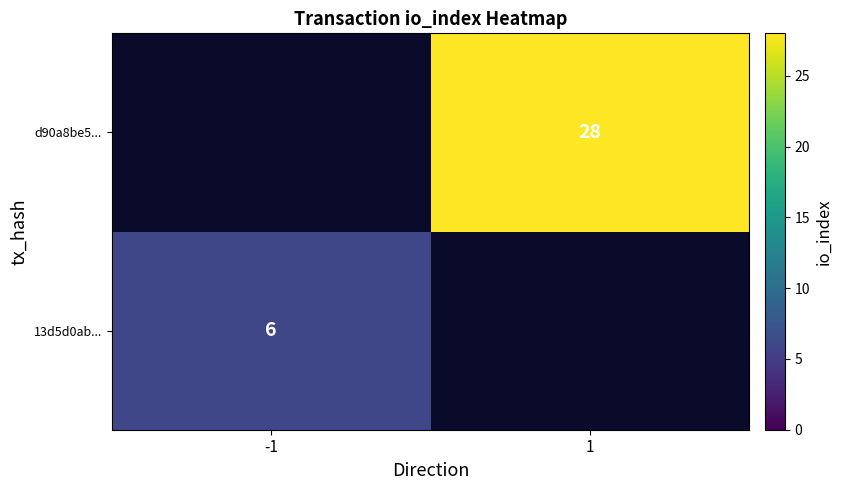

The d90a8be5... series shows 40 at 1. True or false?

False